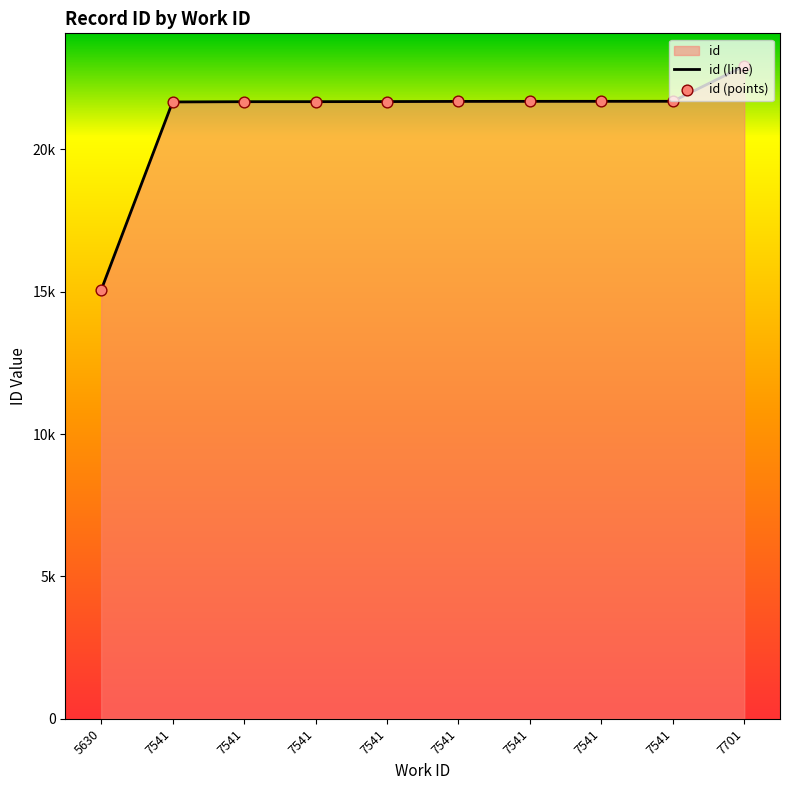

What is the change in value from 7541 to 7541?

+6